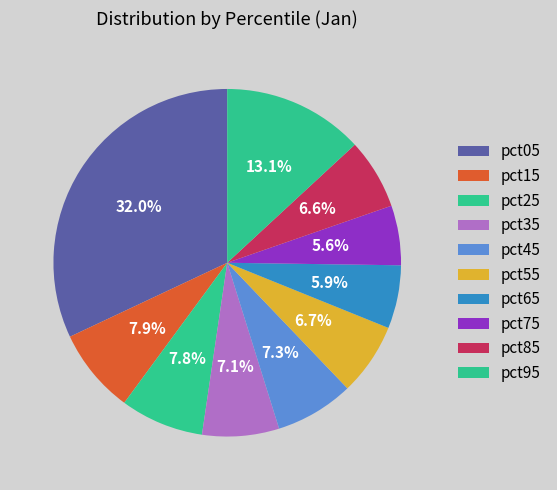

What percentage do pct55 and pct05 together represent?

38.7%